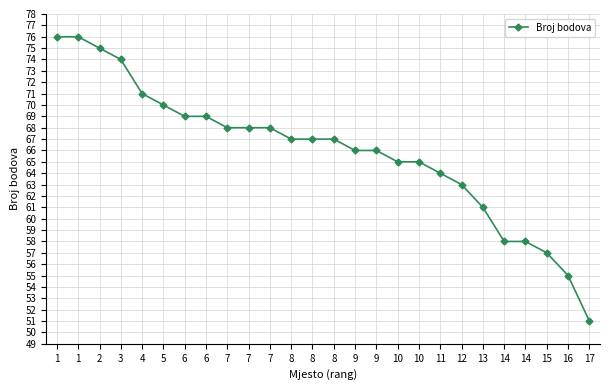

Is this an area chart (filled region under the line)?

No